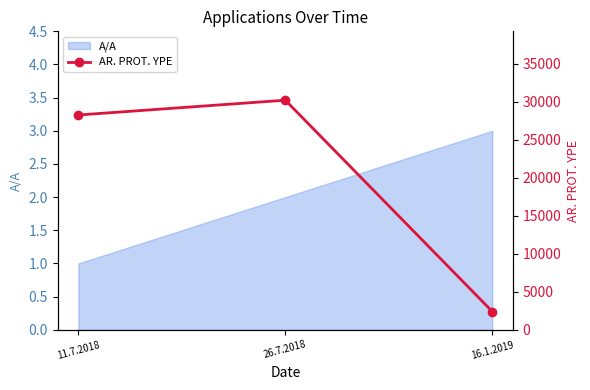

What is the ratio of the value at 26.7.2018 to the value at 16.1.2019?

12.6